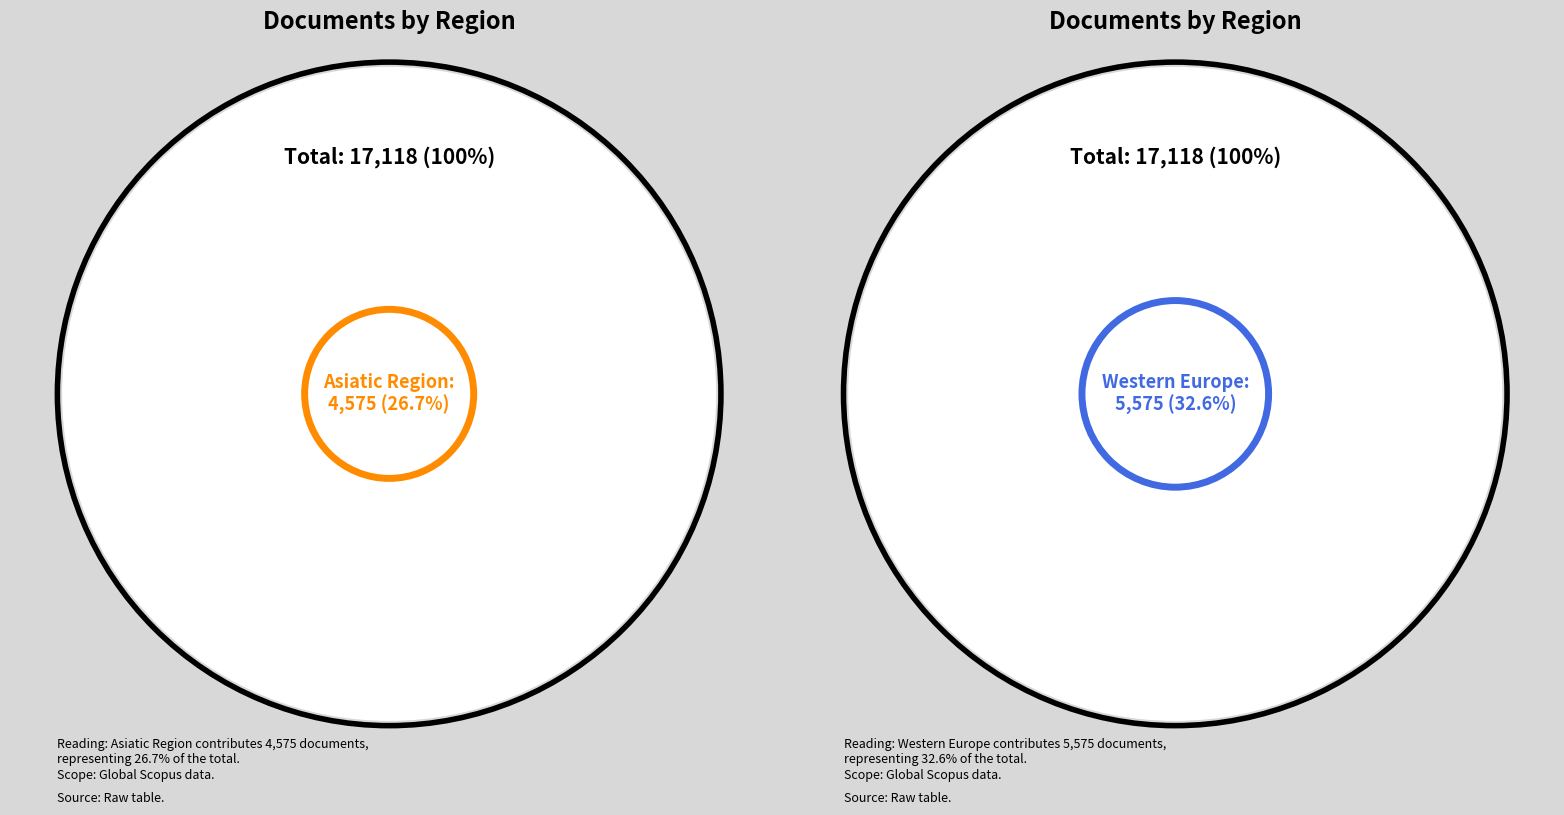

Does 19 represent more than half of the total?

No